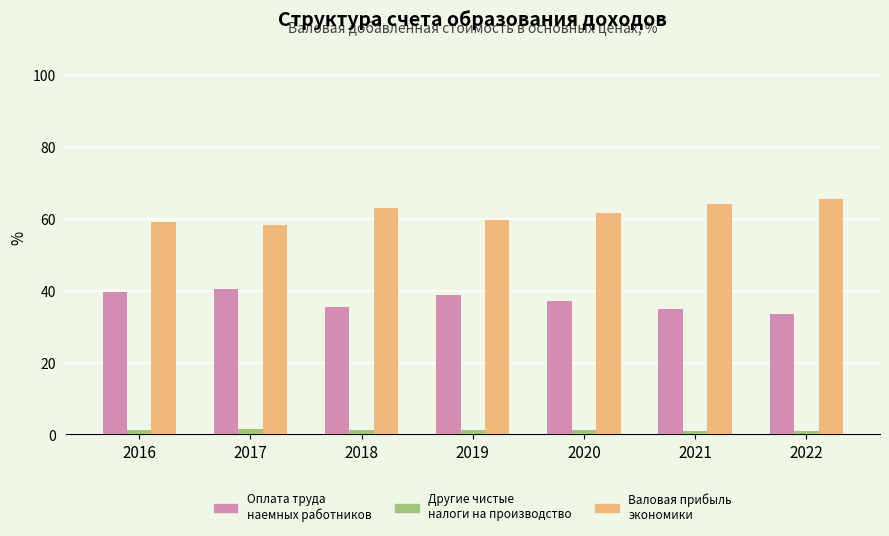

What is the greatest value displayed?

65.5